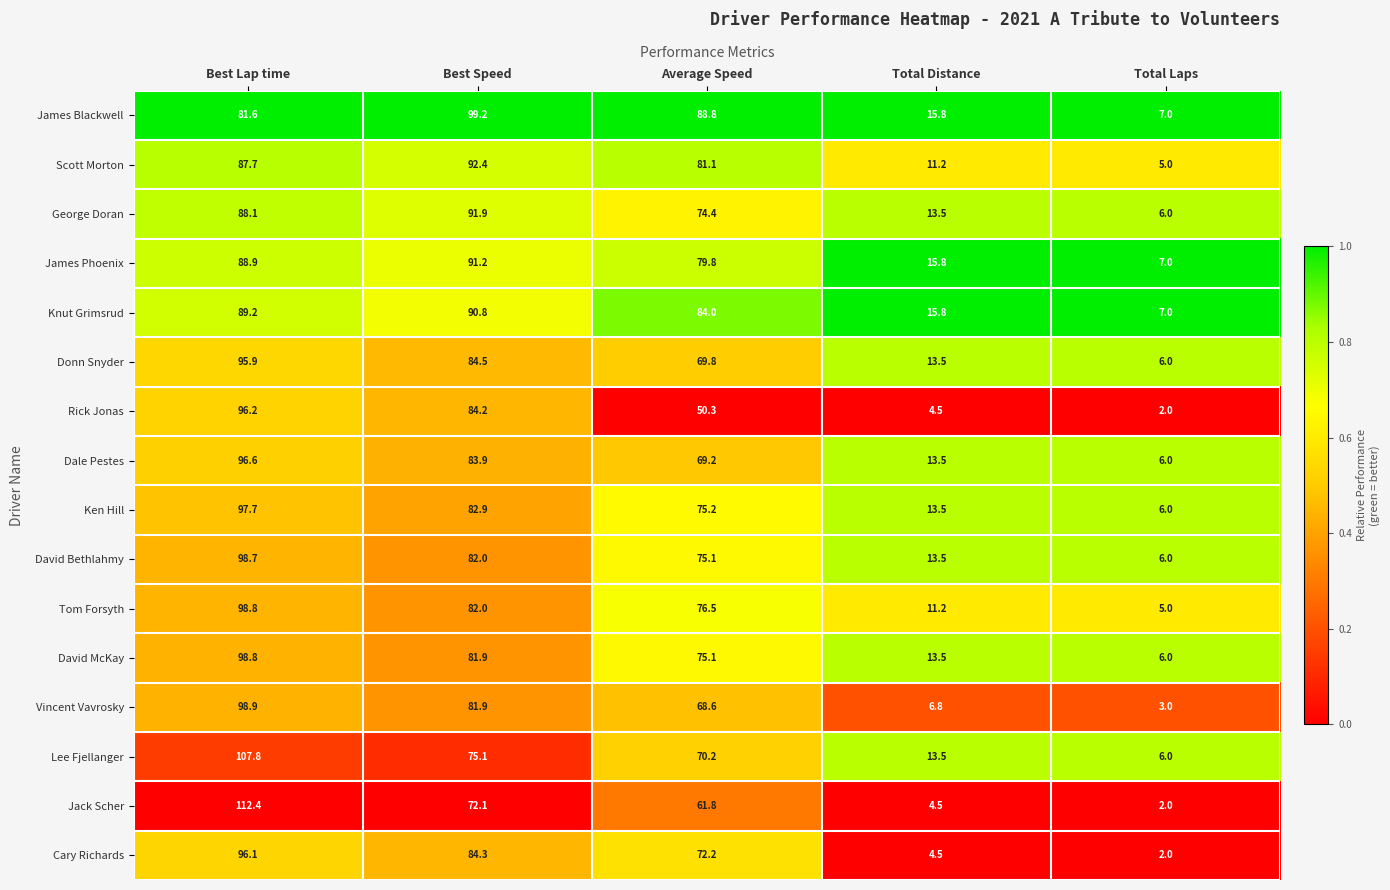

Which series has the largest range (max minus min)?

Jack Scher